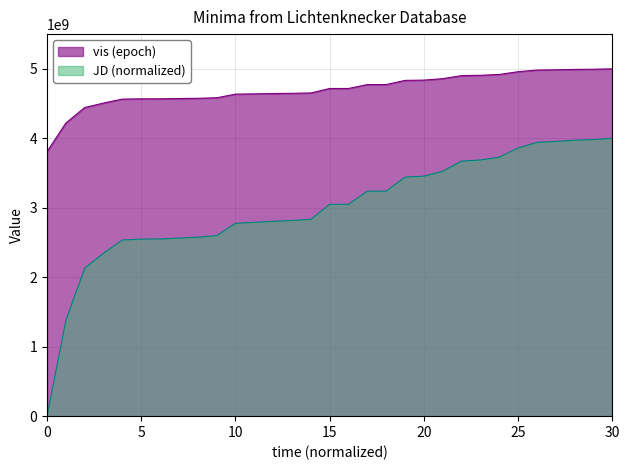

What is the lowest value of the vis series?

3809420447.1